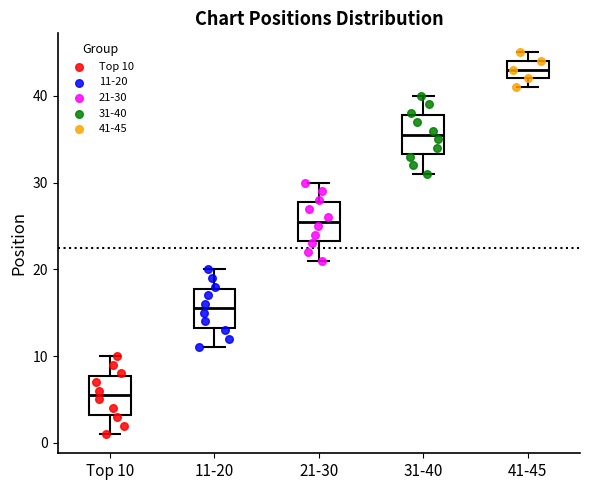

Reading left to right, read every box against the y-axis: the position of its median line, the range the box covers, and the ends of its whiskers. The values are not printed on the chart, so give them approximately, as read against the axis.

Top 10: median 6, box 3 to 8, whiskers 1 to 10
11-20: median 16, box 13 to 18, whiskers 11 to 20
21-30: median 26, box 23 to 28, whiskers 21 to 30
31-40: median 36, box 33 to 38, whiskers 31 to 40
41-45: median 43, box 42 to 44, whiskers 41 to 45